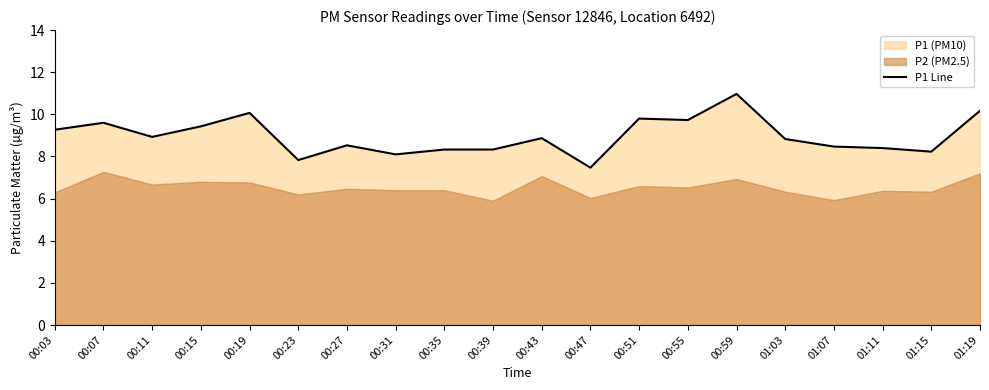

List the labels in order of value, largest first.

00:59, 01:19, 00:19, 00:51, 00:55, 00:07, 00:15, 00:03, 00:11, 00:43, 01:03, 00:27, 01:07, 01:11, 00:35, 00:39, 01:15, 00:31, 00:23, 00:47